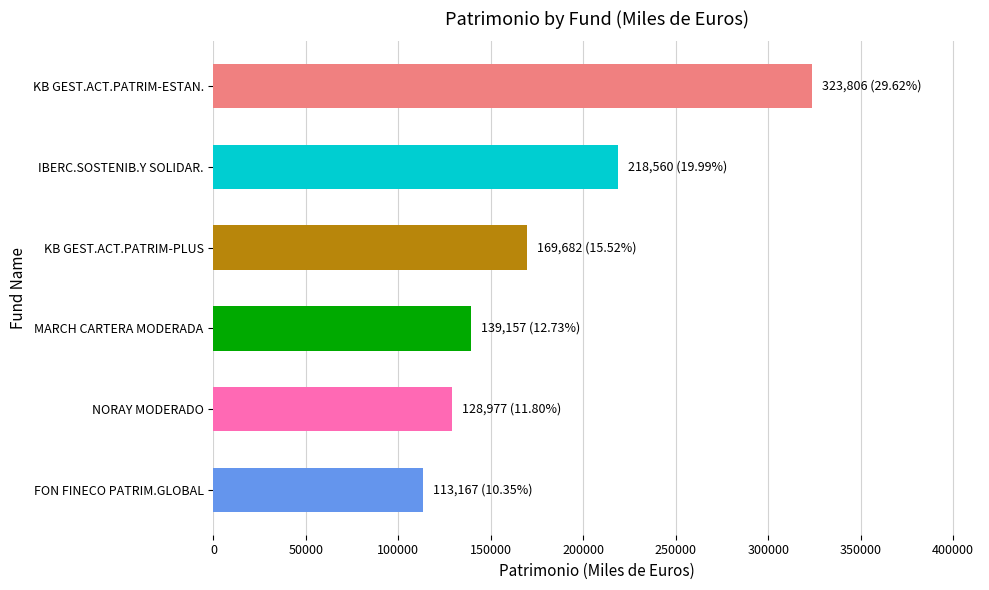

List the labels in order of value, largest first.

KB GEST.ACT.PATRIM-ESTAN., IBERC.SOSTENIB.Y SOLIDAR., KB GEST.ACT.PATRIM-PLUS, MARCH CARTERA MODERADA, NORAY MODERADO, FON FINECO PATRIM.GLOBAL